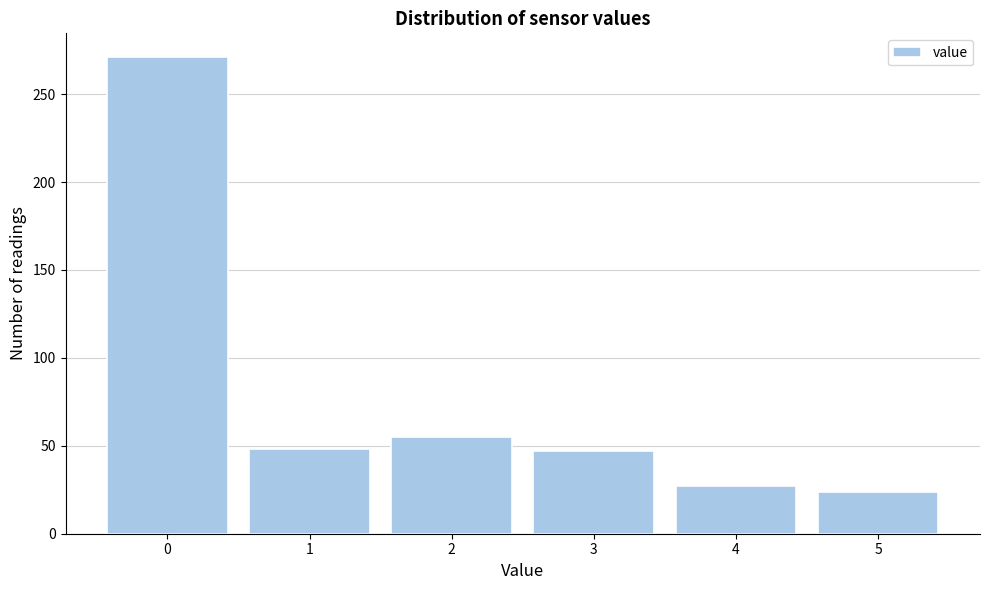

What is the difference between the second highest and second lowest values?

28